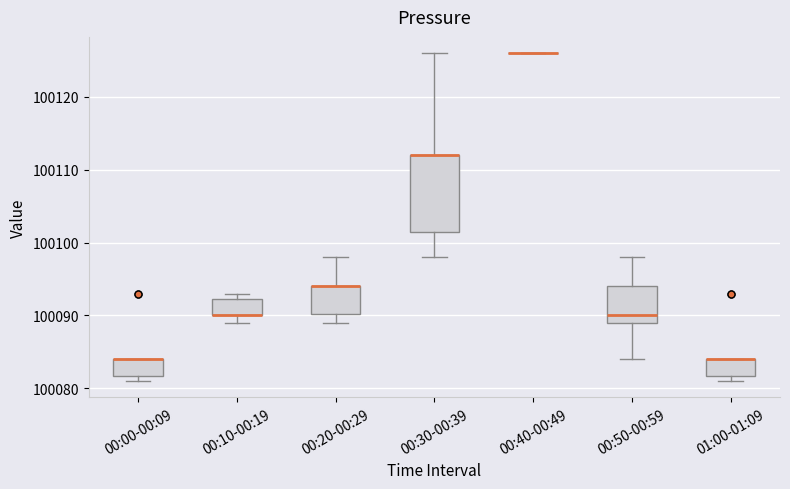

Where does the lower whisker of the box for 00:20-00:29 end on the y-axis? The values are not printed on the chart, so give them approximately, as read against the axis.

100089